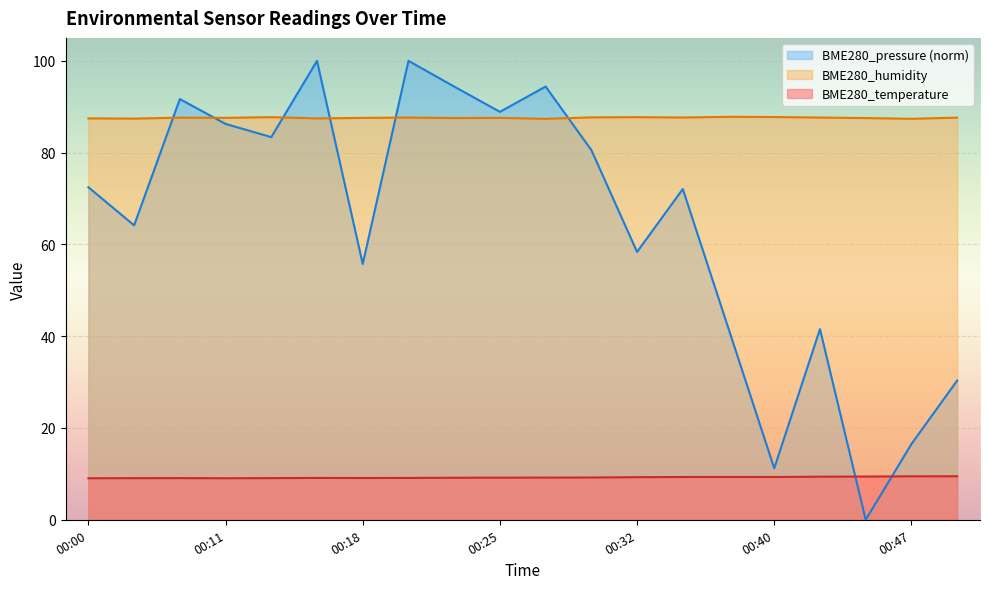

At which category does BME280_pressure reach its first local peak?

00:08